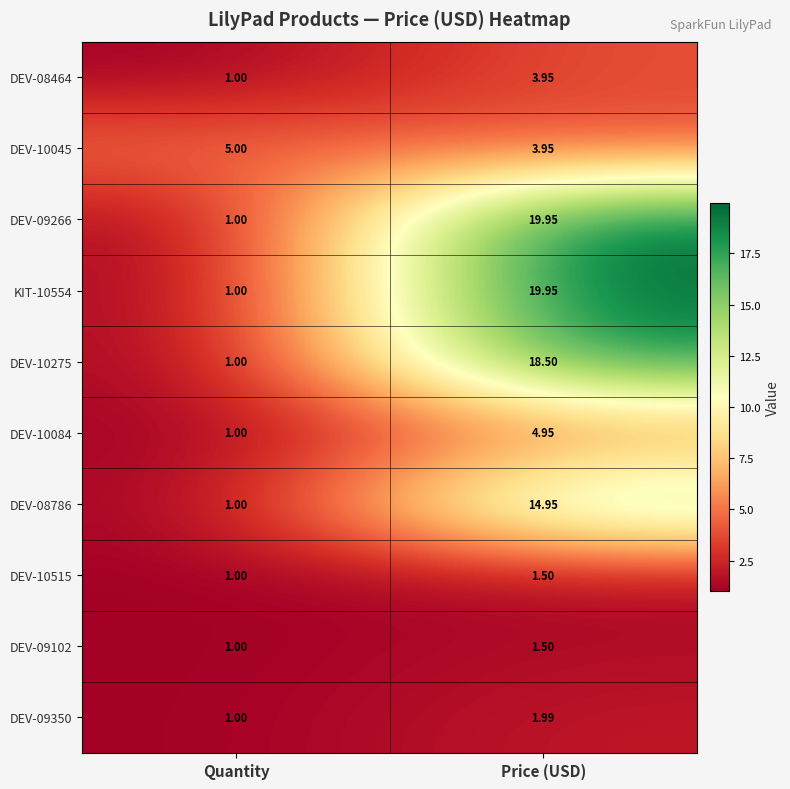

Where is DEV-09266 nearest to the value 10?

Quantity